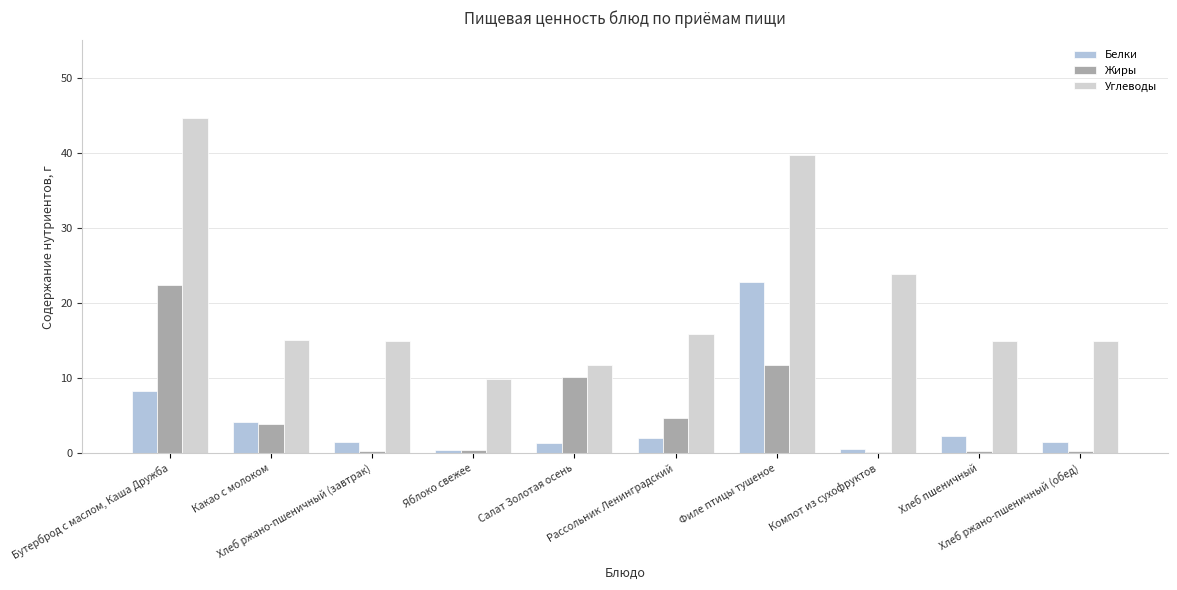

What is the difference between the maximum and minimum values in the Жиры series?

22.3